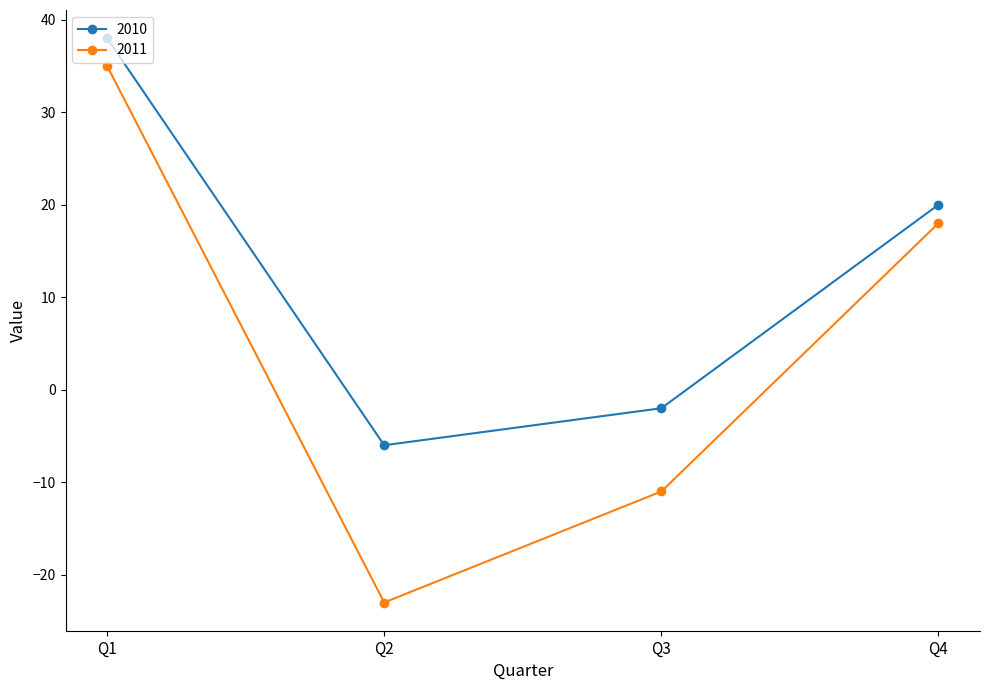

Does the chart display data point markers on the line(s)?

Yes